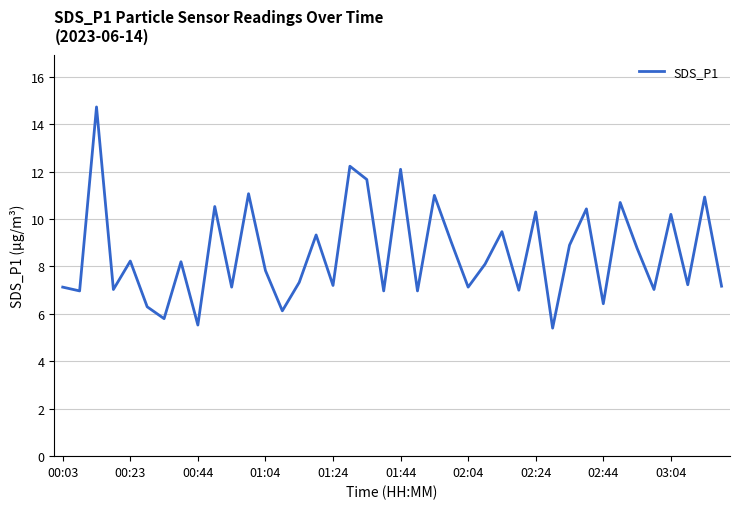

How many categories are shown in the chart?

40